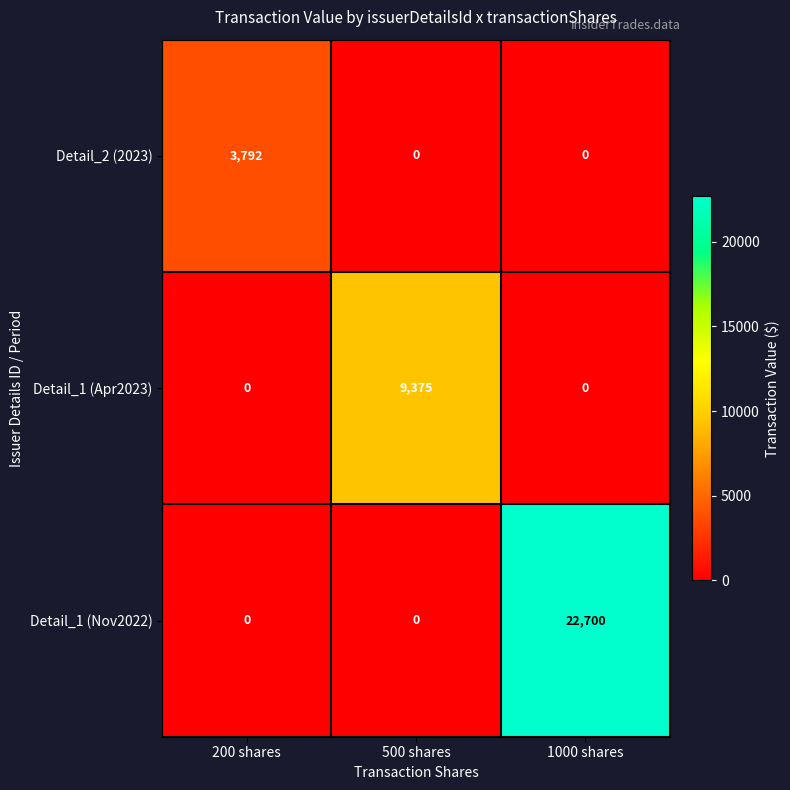

Reading right to left, list all the values displayed in this chart.

Detail_2 (2023): 0	0	3792
Detail_1 (Apr2023): 0	9375	0
Detail_1 (Nov2022): 22700	0	0